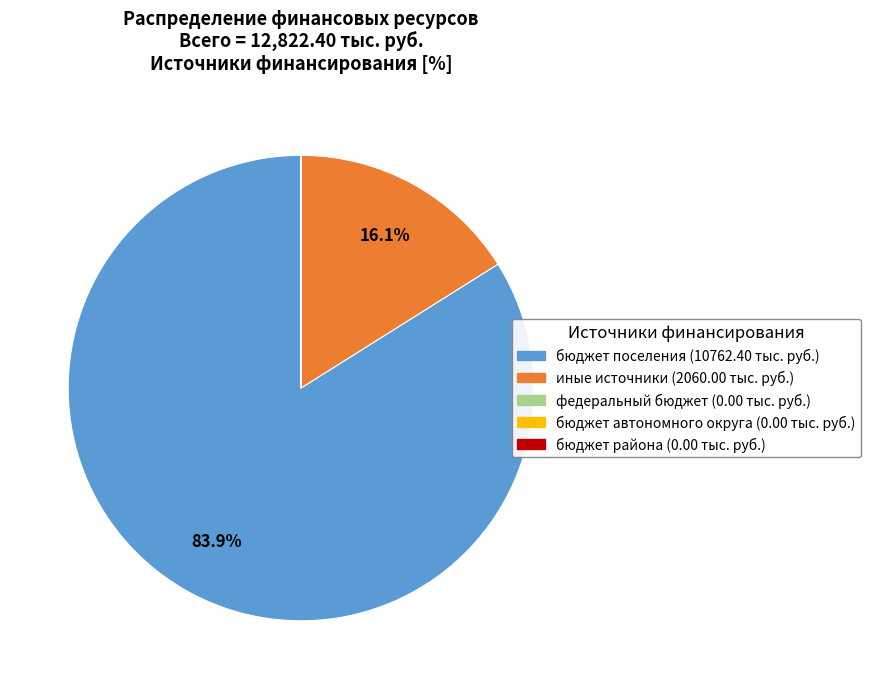

What is the largest slice in the pie chart?

бюджет поселения